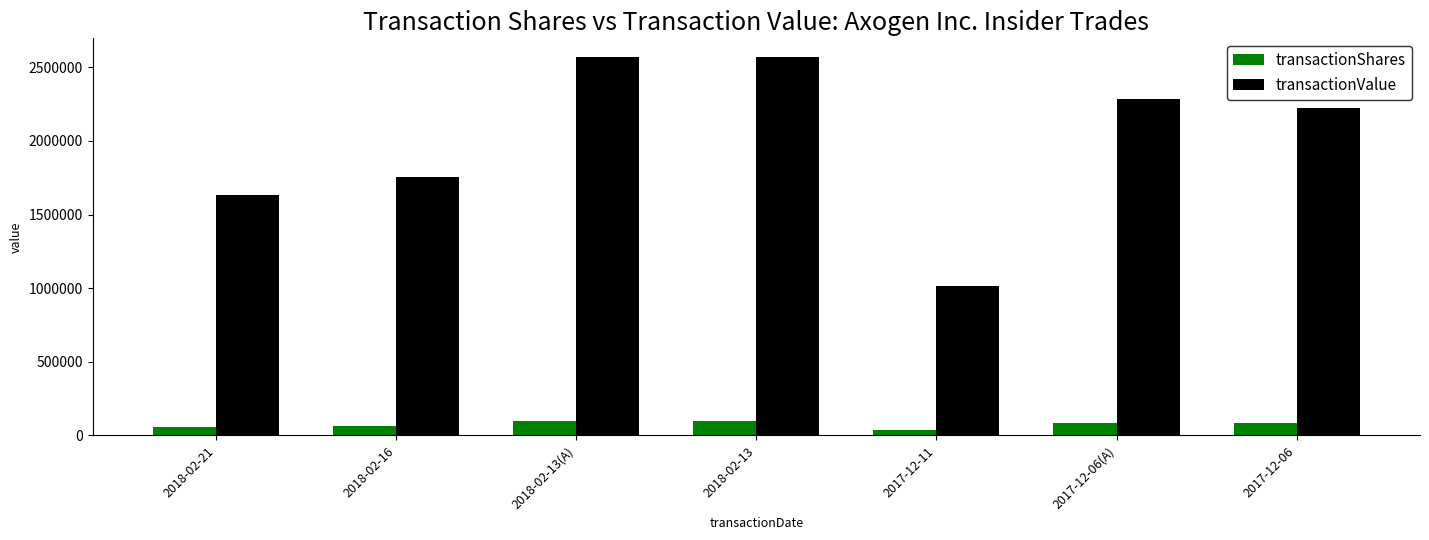

How many bars are there in total?

14